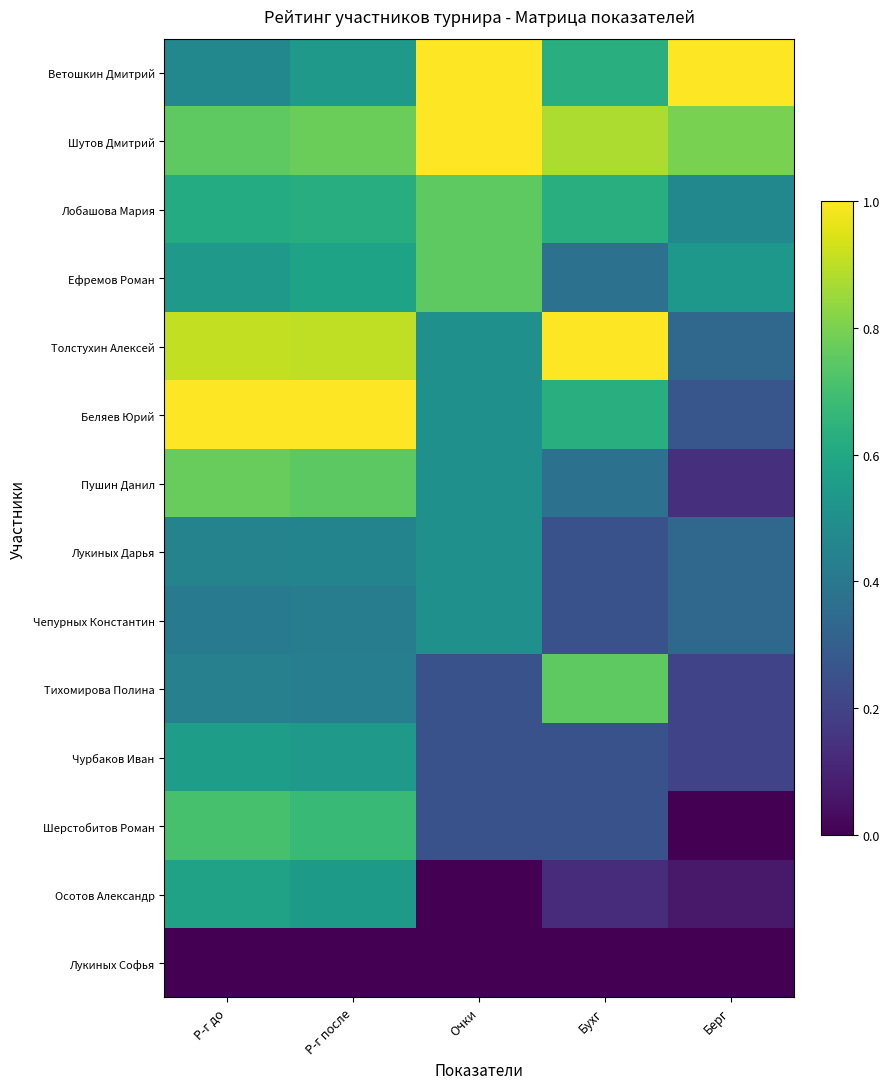

Reading right to left, extract all data points from this chart.

Ветошкин Дмитрий: Берг=1.0	Бухг=0.6	Очки=1.0	Р-г после=0.5	Р-г до=0.5
Шутов Дмитрий: Берг=0.8	Бухг=0.9	Очки=1.0	Р-г после=0.8	Р-г до=0.8
Лобашова Мария: Берг=0.5	Бухг=0.6	Очки=0.8	Р-г после=0.6	Р-г до=0.6
Ефремов Роман: Берг=0.5	Бухг=0.4	Очки=0.8	Р-г после=0.6	Р-г до=0.5
Толстухин Алексей: Берг=0.3	Бухг=1.0	Очки=0.5	Р-г после=0.9	Р-г до=0.9
Беляев Юрий: Берг=0.3	Бухг=0.6	Очки=0.5	Р-г после=1.0	Р-г до=1.0
Пушин Данил: Берг=0.1	Бухг=0.4	Очки=0.5	Р-г после=0.7	Р-г до=0.8
Лукиных Дарья: Берг=0.3	Бухг=0.2	Очки=0.5	Р-г после=0.5	Р-г до=0.4
Чепурных Константин: Берг=0.3	Бухг=0.2	Очки=0.5	Р-г после=0.4	Р-г до=0.4
Тихомирова Полина: Берг=0.2	Бухг=0.8	Очки=0.2	Р-г после=0.4	Р-г до=0.4
Чурбаков Иван: Берг=0.2	Бухг=0.2	Очки=0.2	Р-г после=0.5	Р-г до=0.6
Шерстобитов Роман: Берг=0.0	Бухг=0.2	Очки=0.2	Р-г после=0.7	Р-г до=0.7
Осотов Александр: Берг=0.1	Бухг=0.1	Очки=0.0	Р-г после=0.5	Р-г до=0.6
Лукиных Софья: Берг=0.0	Бухг=0.0	Очки=0.0	Р-г после=0.0	Р-г до=0.0